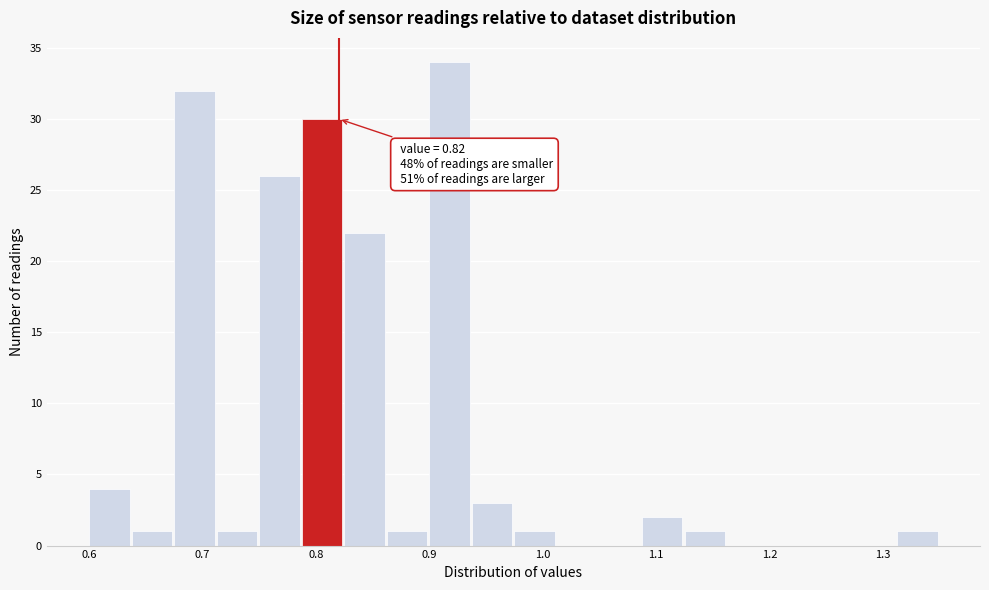

Around what value on the x-axis is the tallest bar? Give the approximate position of its centre, as read against the axis.

0.92